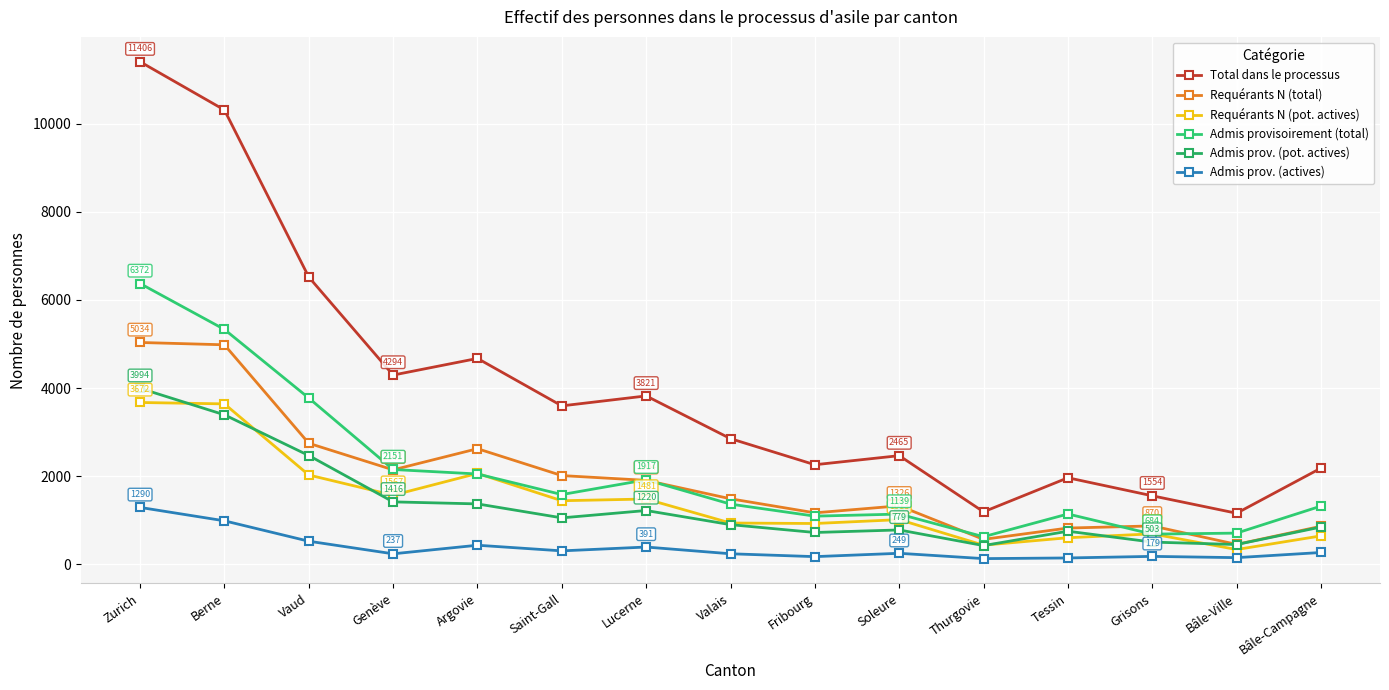

Count the number of categories in the chart.

15